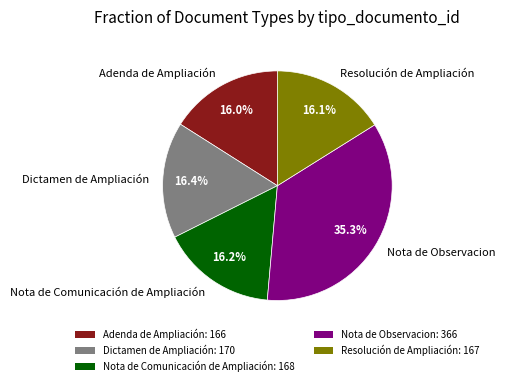

Approximately how many times larger is the value at Nota de Comunicación de Ampliación compared to Nota de Observacion?

0.5